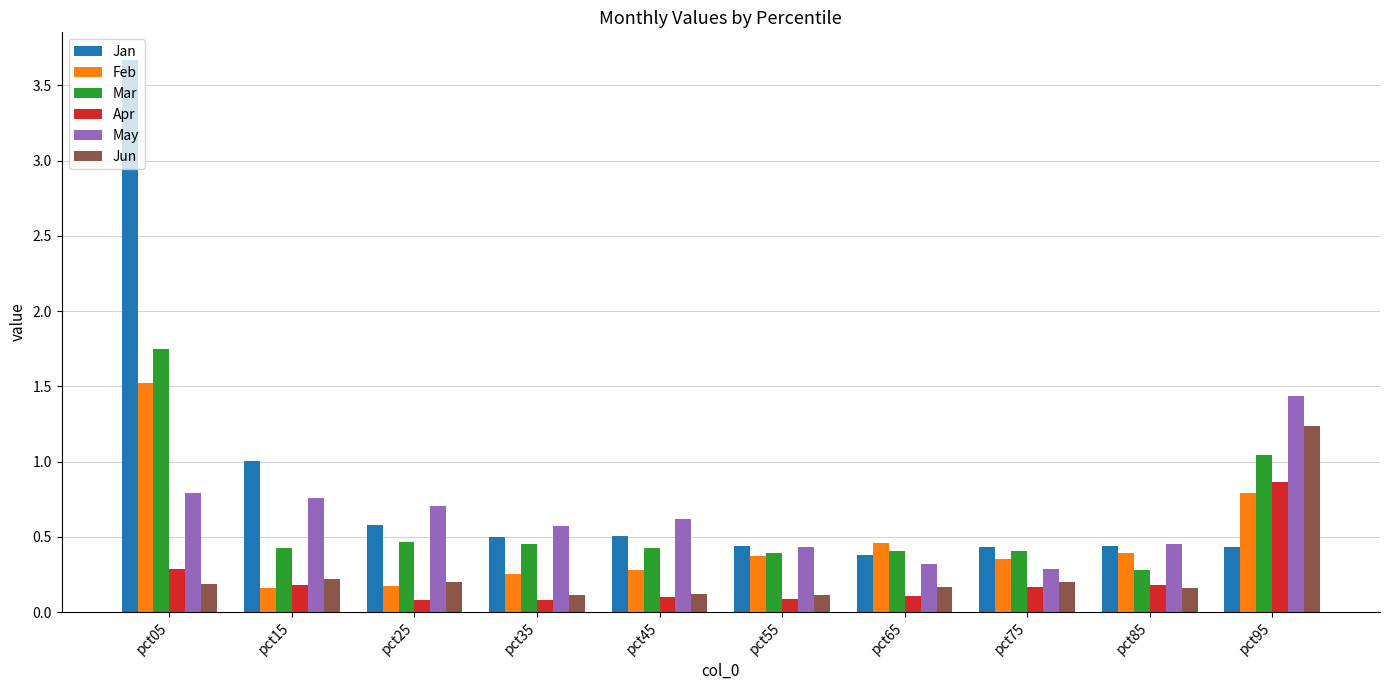

What is the difference between the maximum and minimum values in the Feb series?

1.4